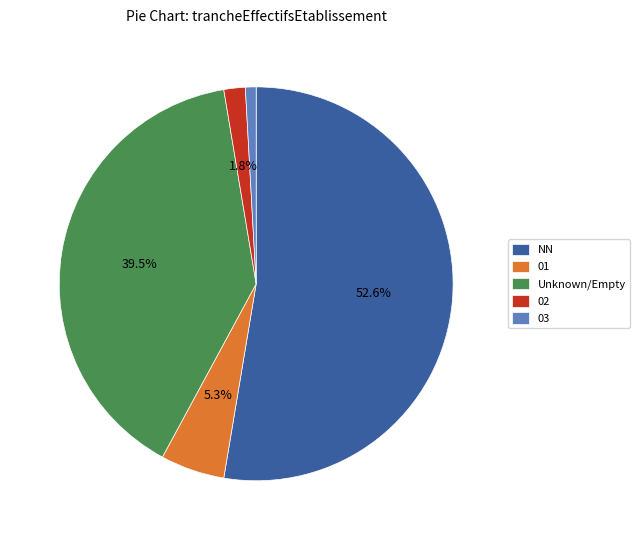

Between 01 and NN, which is larger?

NN